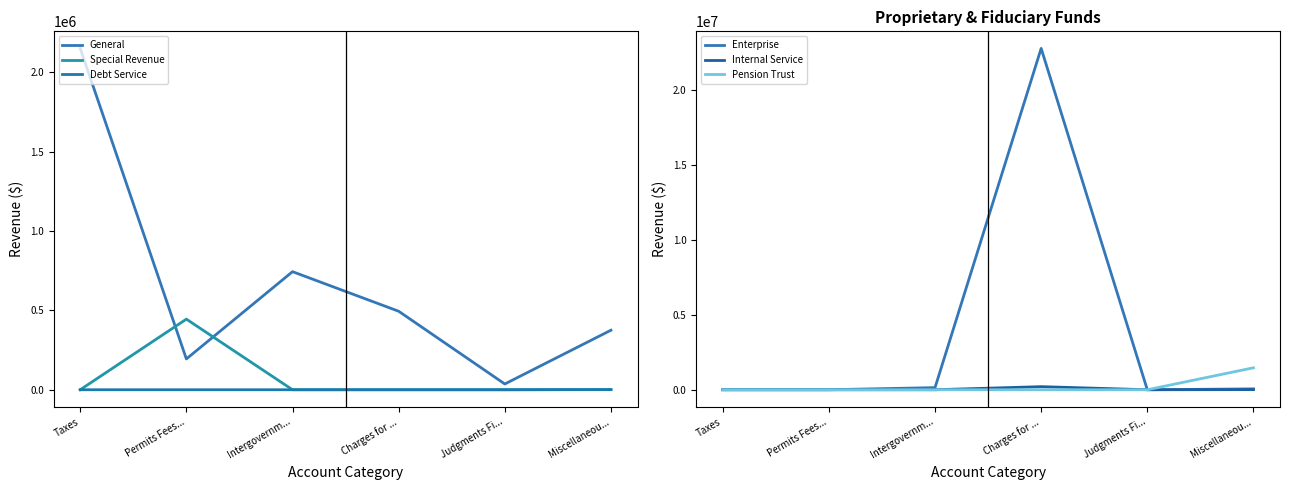

What is the average value of the Pension Trust series?

244434